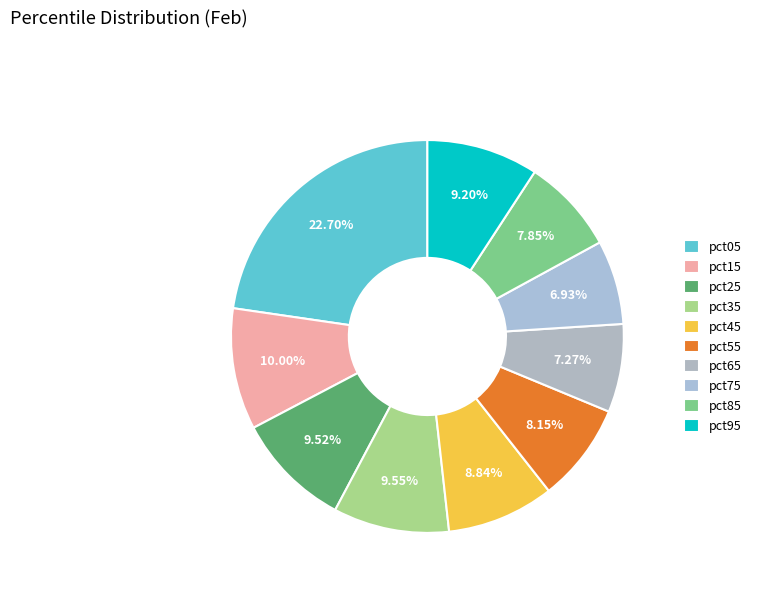

What is the ratio of the value at pct95 to the value at pct45?

1.0